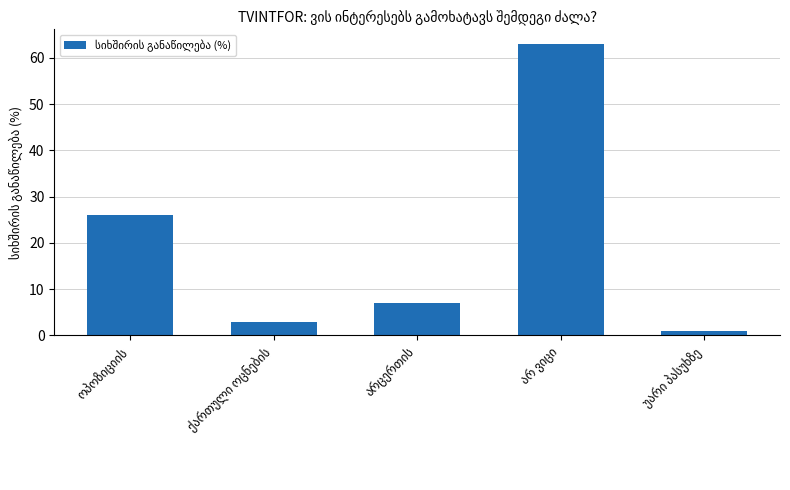

What is the difference between the maximum and minimum values?

62